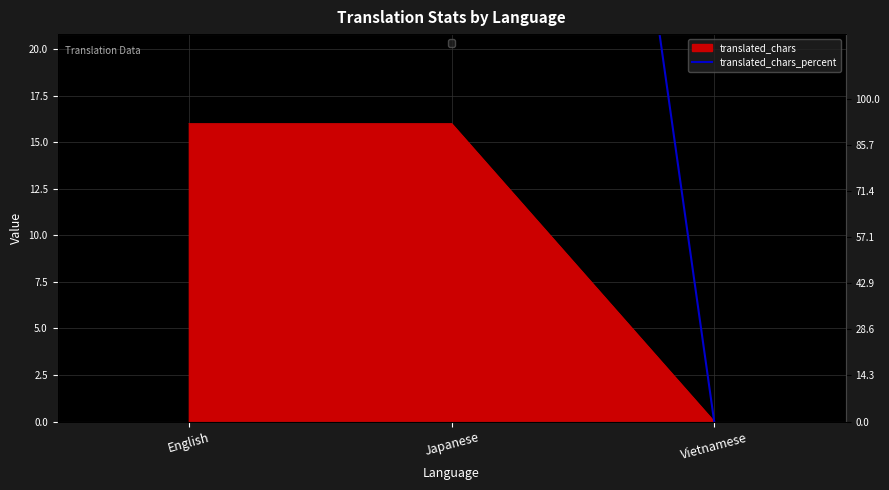

What is the label of the 1st point from the right?

Vietnamese